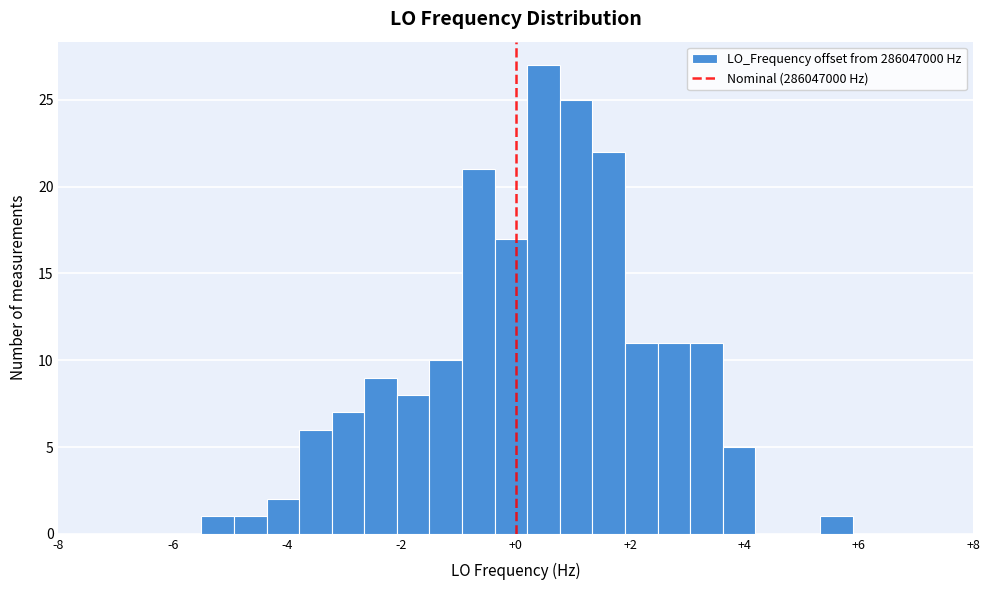

Around what value on the x-axis is the tallest bar? Give the approximate position of its centre, as read against the axis.

0.4